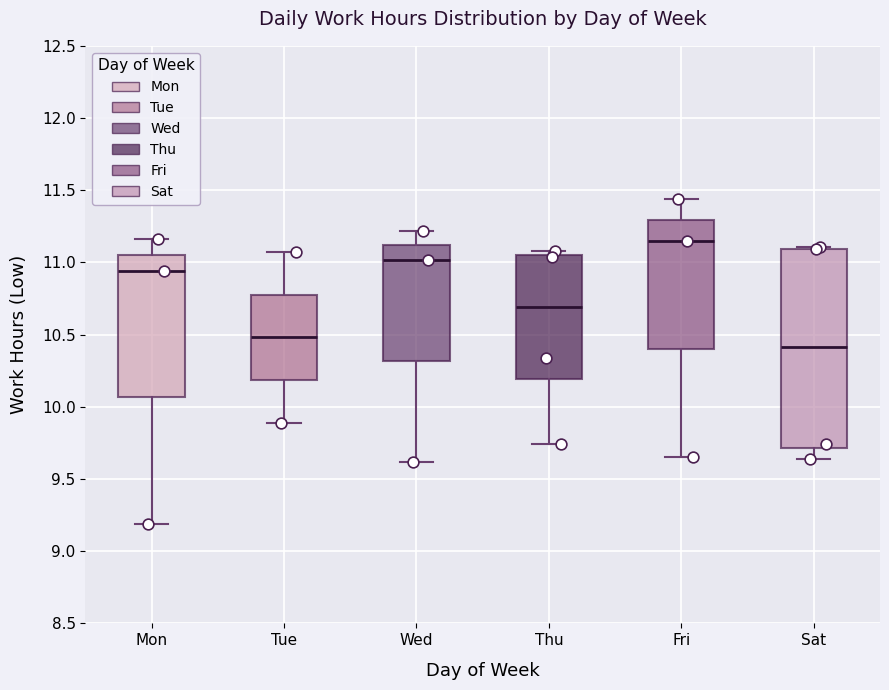

Reading left to right, transcribe this box plot: for each box, give where its median line is, the range the box spans, and where its two whiskers end, as read against the y-axis. The values are not printed on the chart, so give them approximately, as read against the axis.

Mon: median 10.95, box 10.05 to 11.05, whiskers 9.20 to 11.15
Tue: median 10.50, box 10.20 to 10.80, whiskers 9.90 to 11.05
Wed: median 11.00, box 10.30 to 11.10, whiskers 9.60 to 11.20
Thu: median 10.70, box 10.20 to 11.05, whiskers 9.75 to 11.10
Fri: median 11.15, box 10.40 to 11.30, whiskers 9.65 to 11.45
Sat: median 10.40, box 9.70 to 11.10, whiskers 9.65 to 11.10 (just above the box's upper edge)